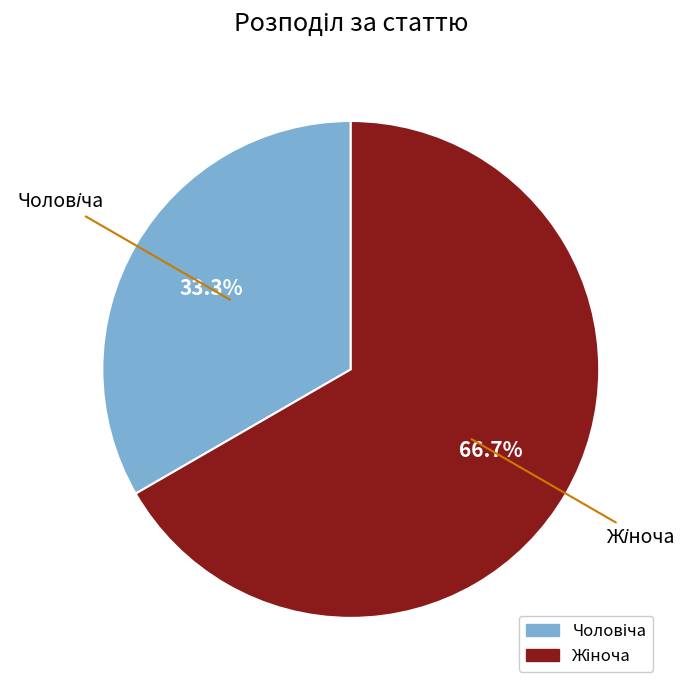

What is the majority slice?

Жіноча